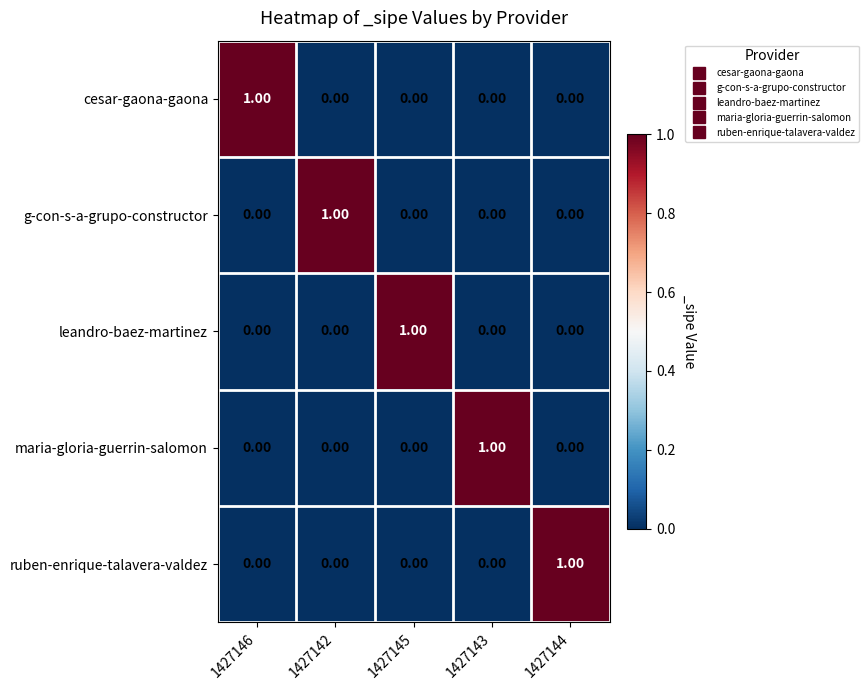

At how many categories does at least one series exceed 0?

5